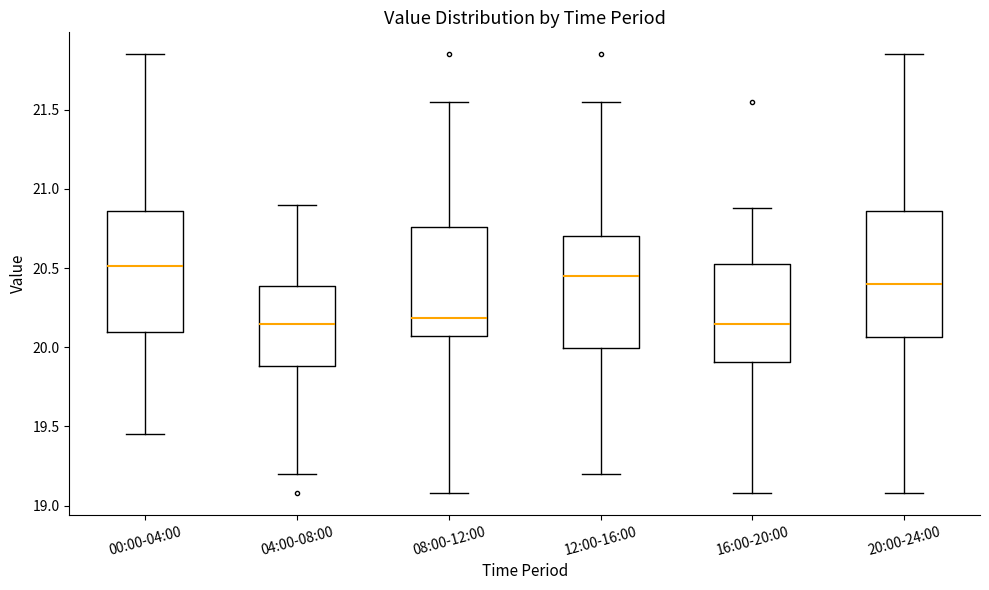

Where does the lower whisker of the box for 20:00-24:00 end on the y-axis? The values are not printed on the chart, so give them approximately, as read against the axis.

19.10